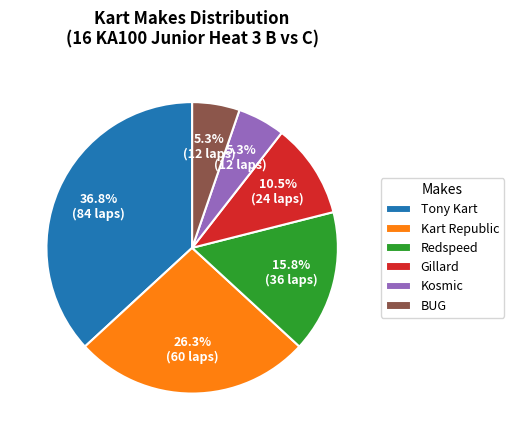

Between Redspeed and Kart Republic, which is larger?

Kart Republic